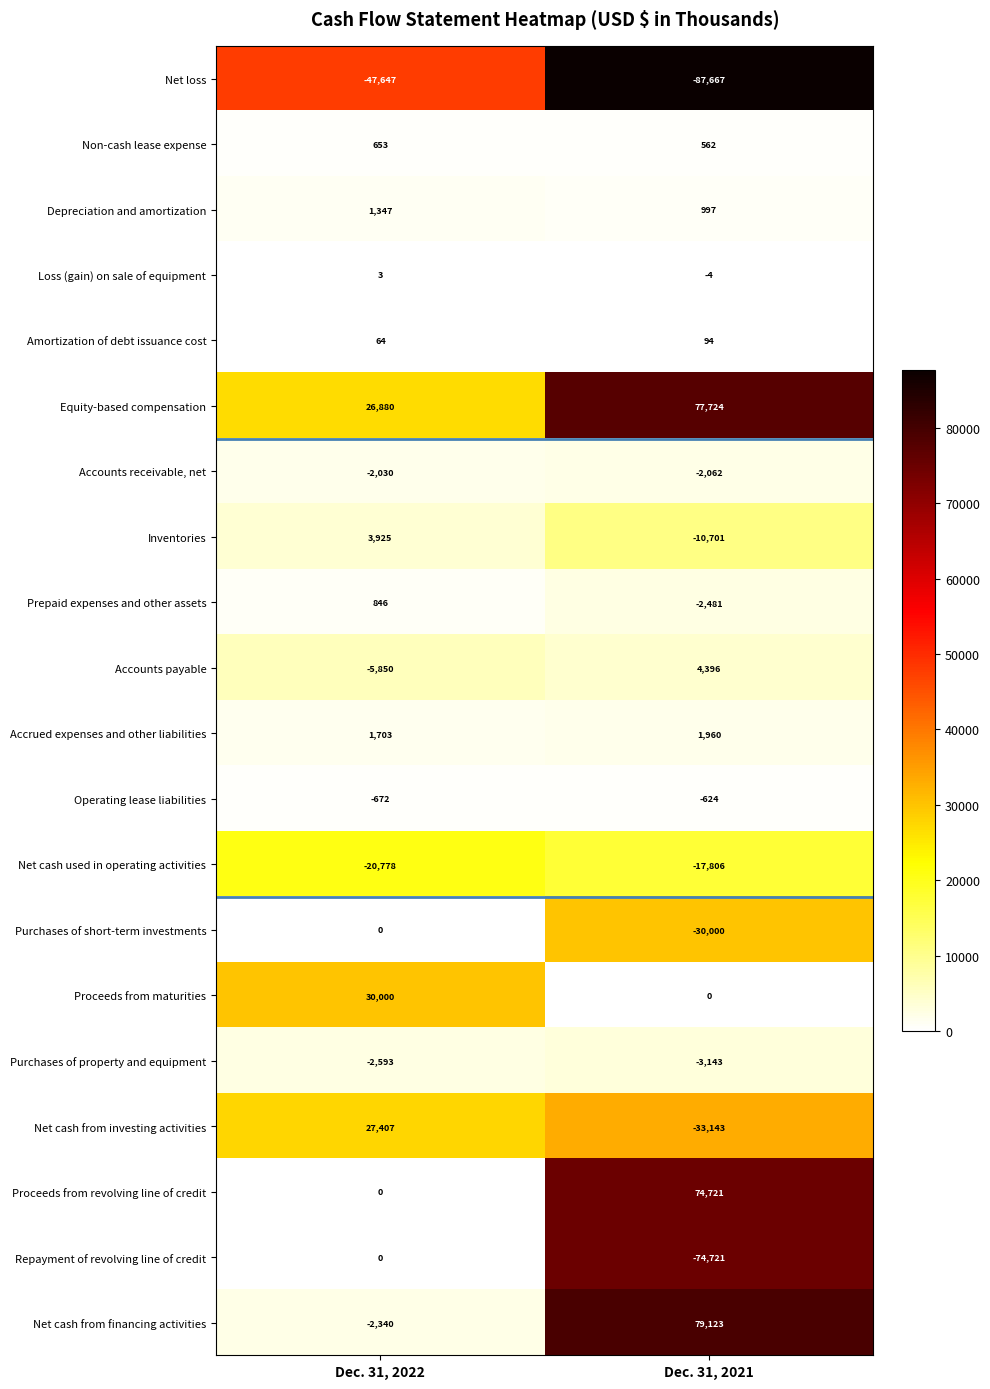

At which category does the chart reach its peak across all series?

Dec. 31, 2021